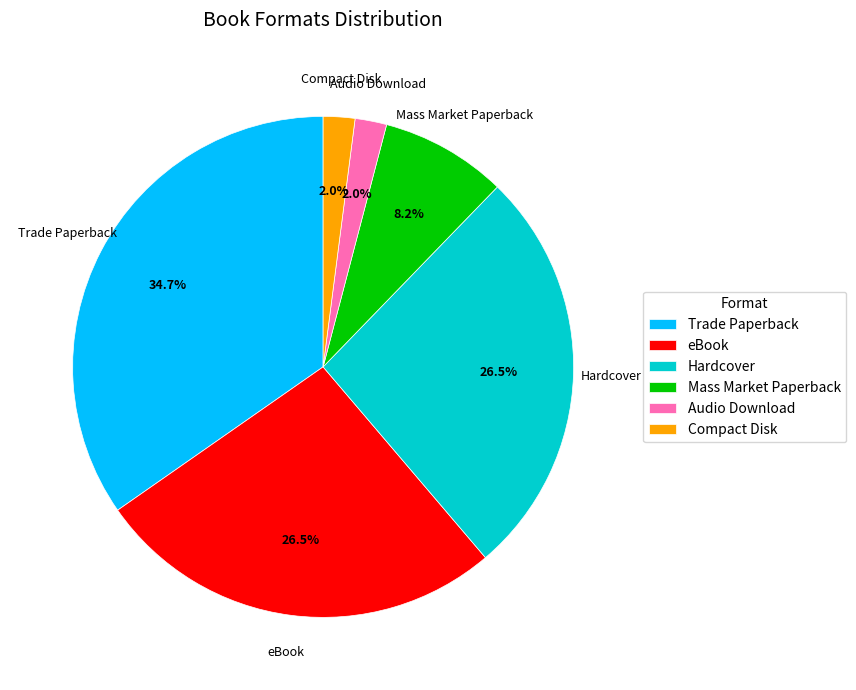

How many segments does this pie chart have?

6